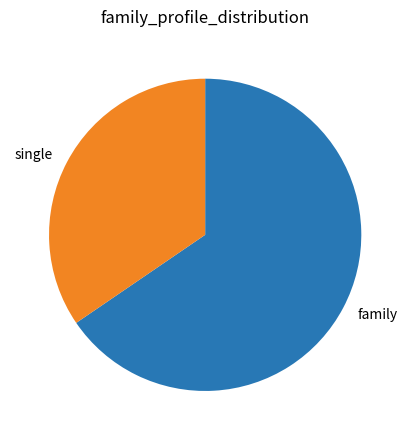

Rank the categories by value from highest to lowest.

family, single